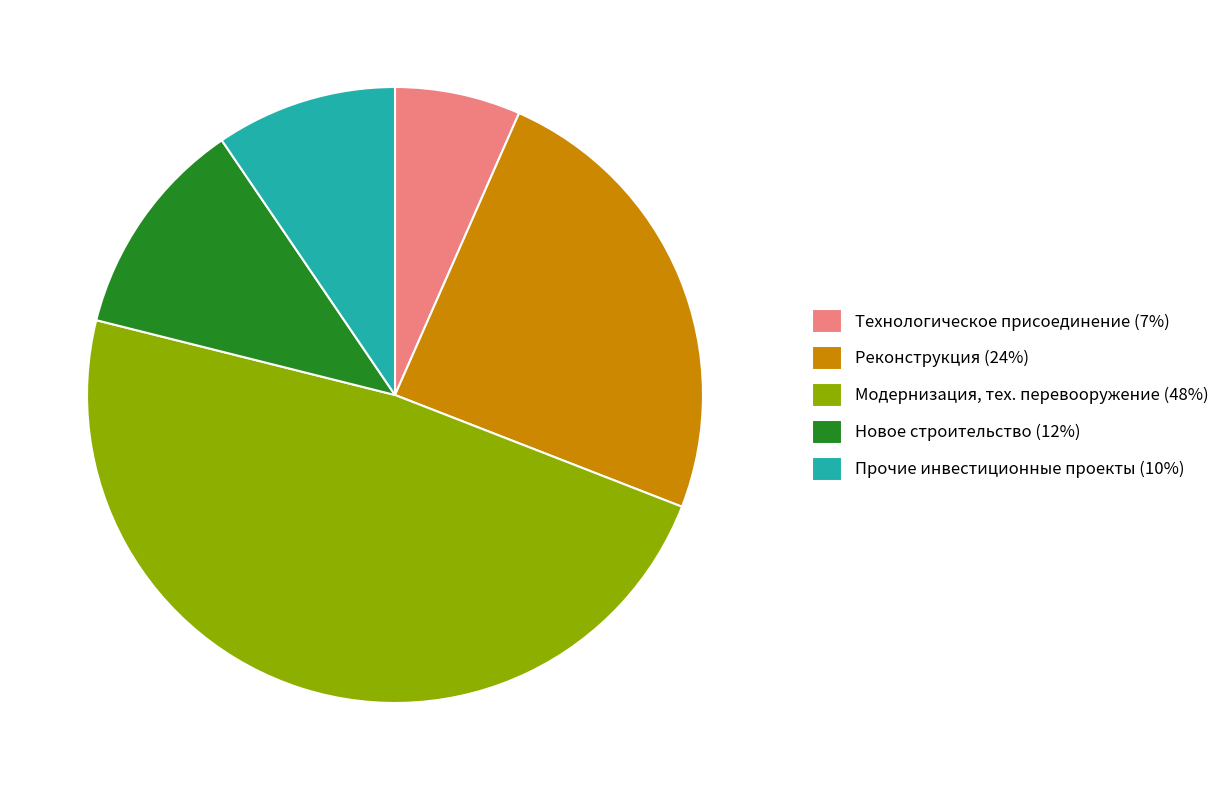

Is there any slice that represents more than half of the pie?

No